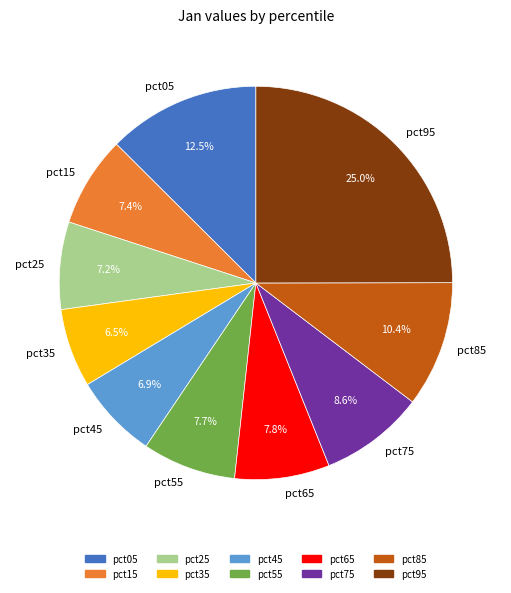

Which has a higher value, pct55 or pct25?

pct55